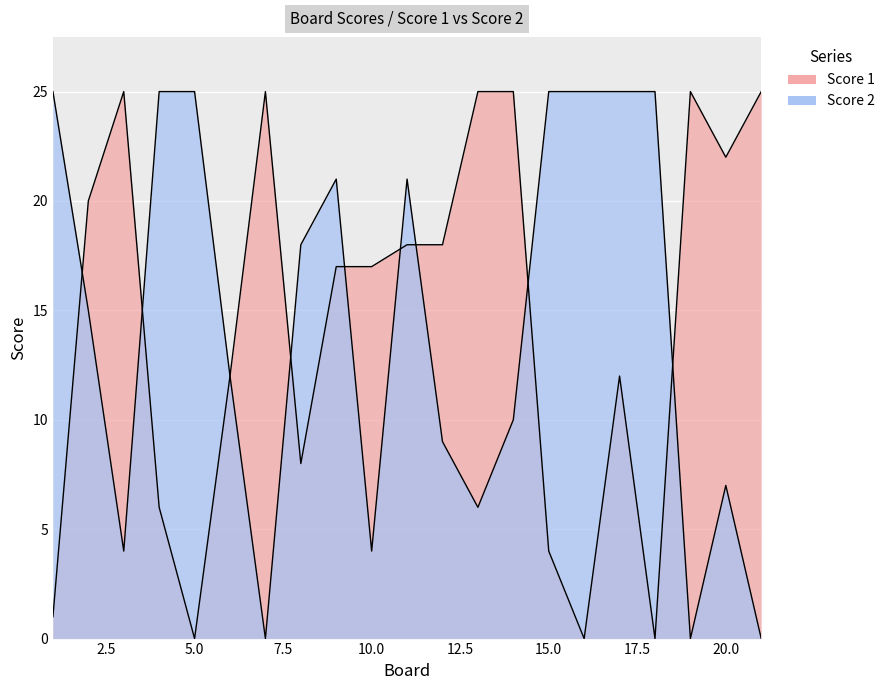

What is the value of the Score 1 point at the 3rd from the left?

25